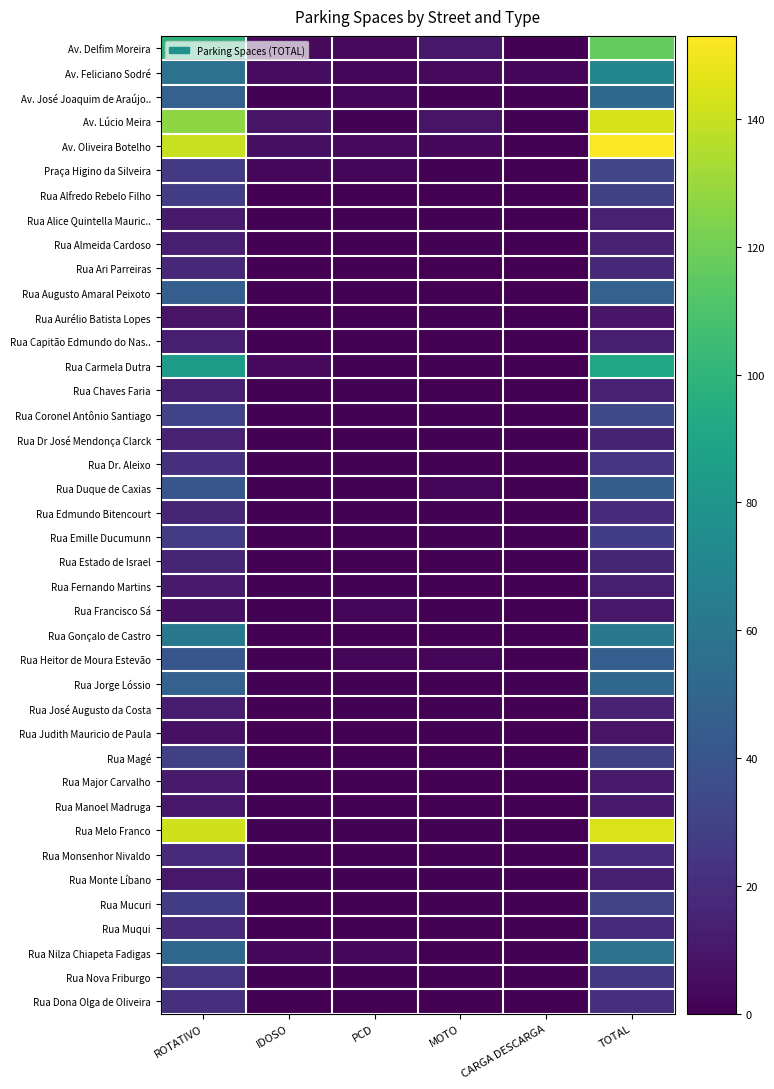

How many data points does each series have?

6